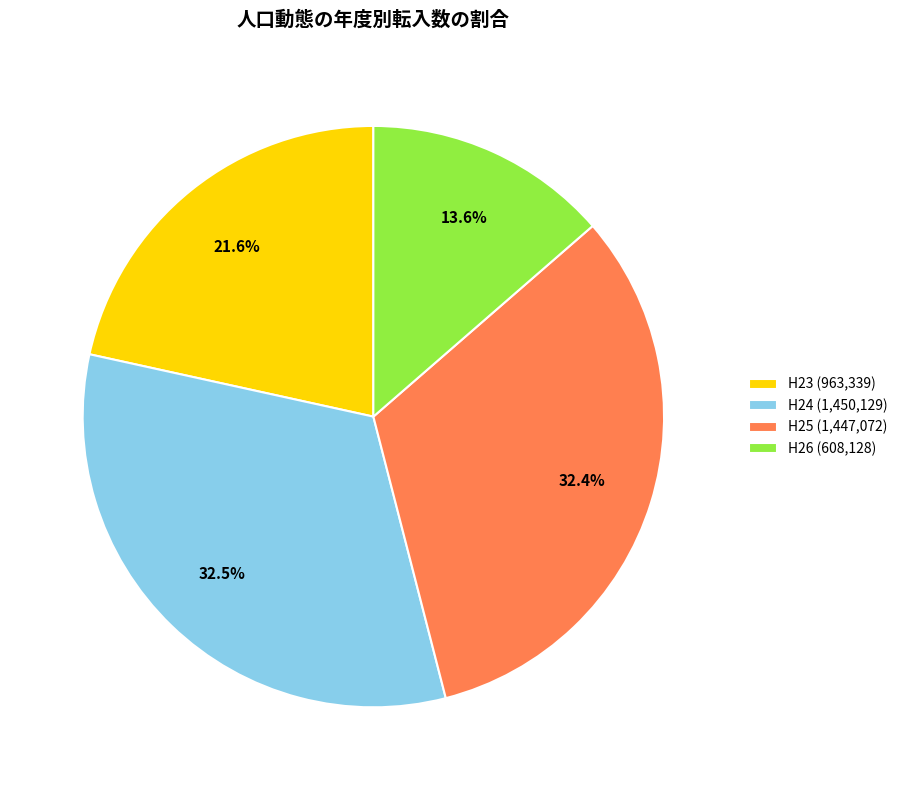

What percentage is NOT represented by H23 (963,339)?

78.4%